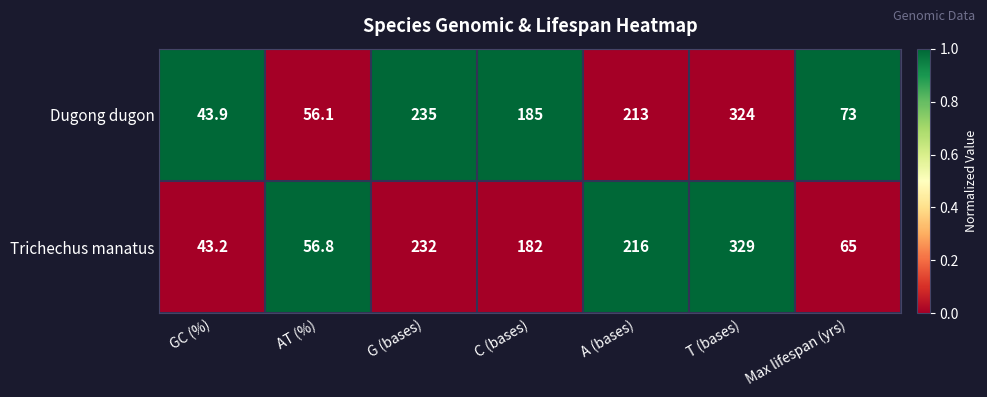

The value of Trichechus manatus at AT (%) is 56.8. True or false?

True